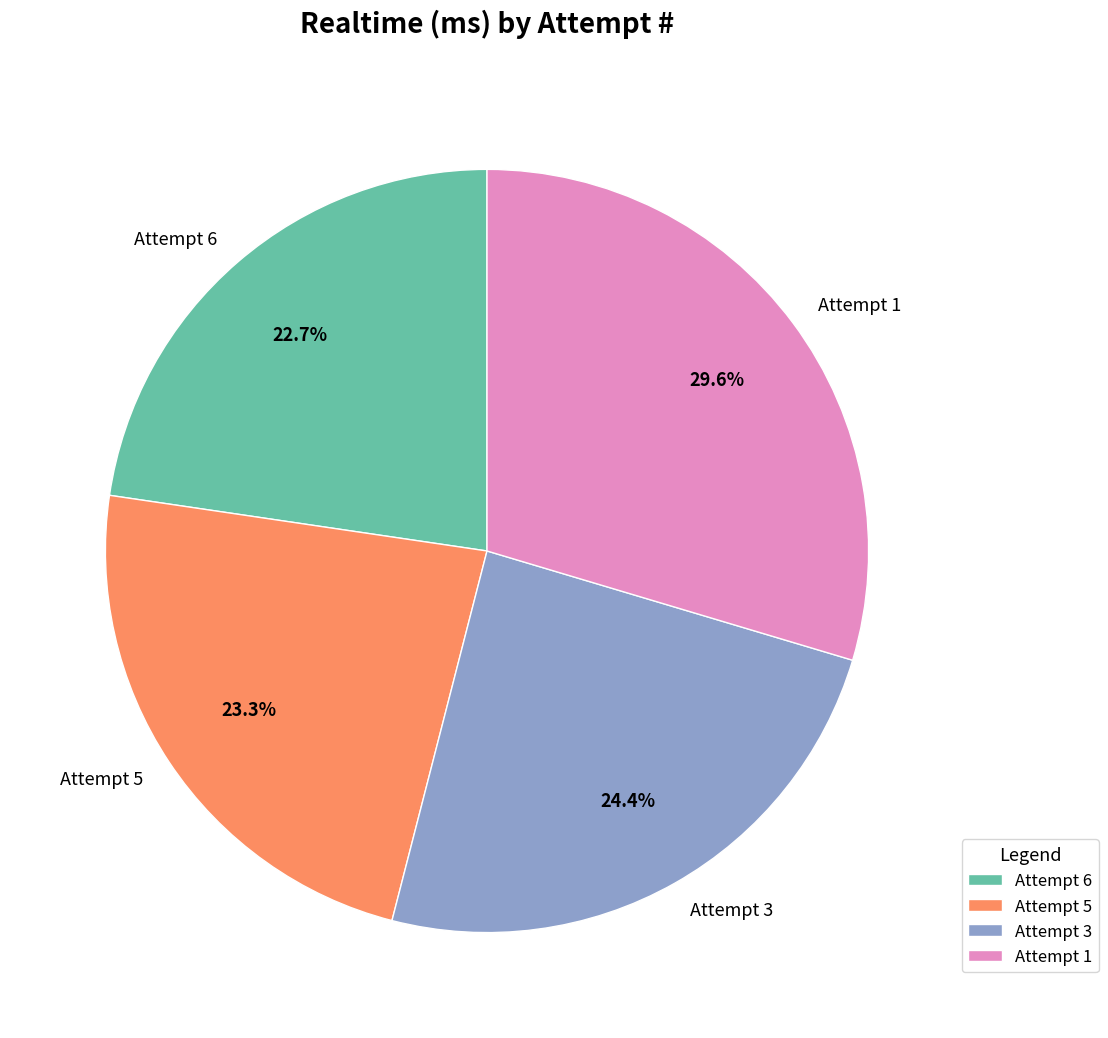

Which category has the smallest portion of the pie?

Attempt 6